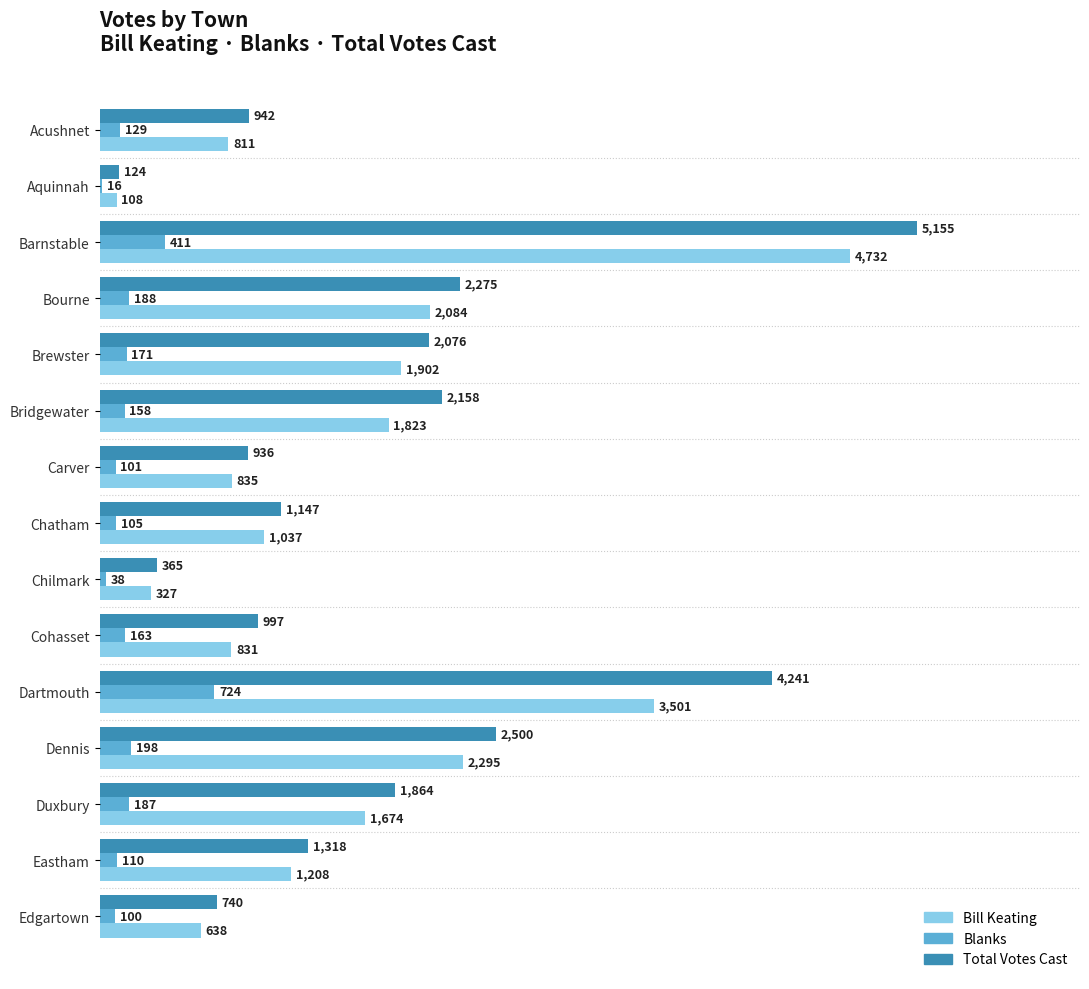

What is the maximum value for Bill Keating?

4732